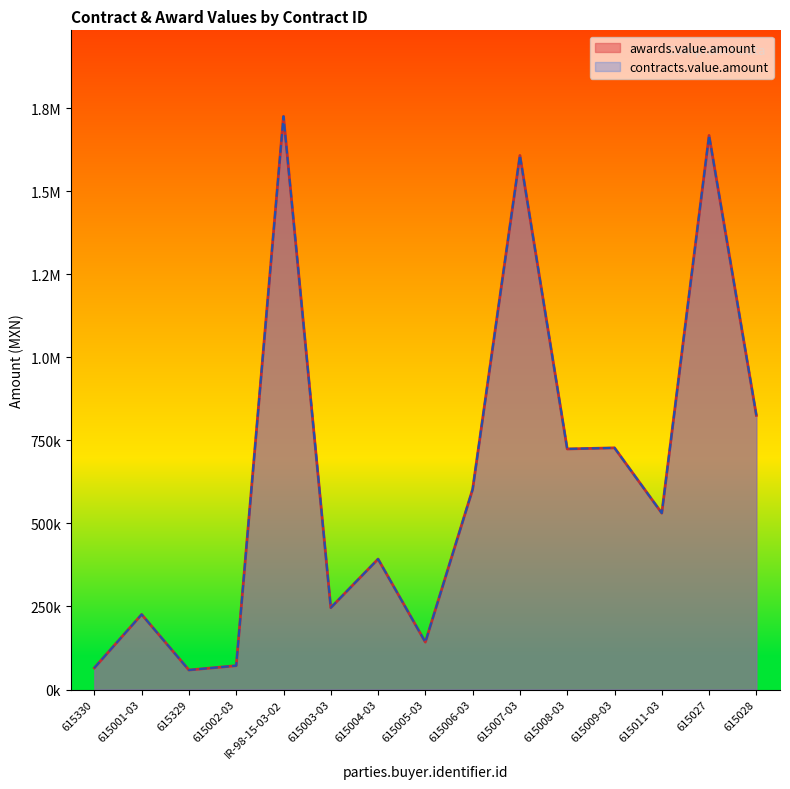

What is the sum of all awards.value.amount values?

9614609.3